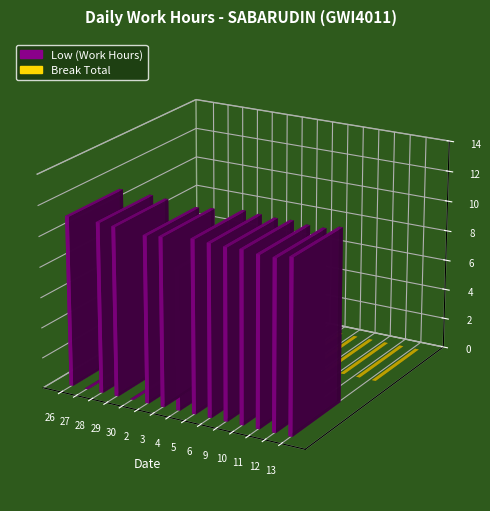

Is it true that Low (Work Hours) equals 11.2 at 10?

True